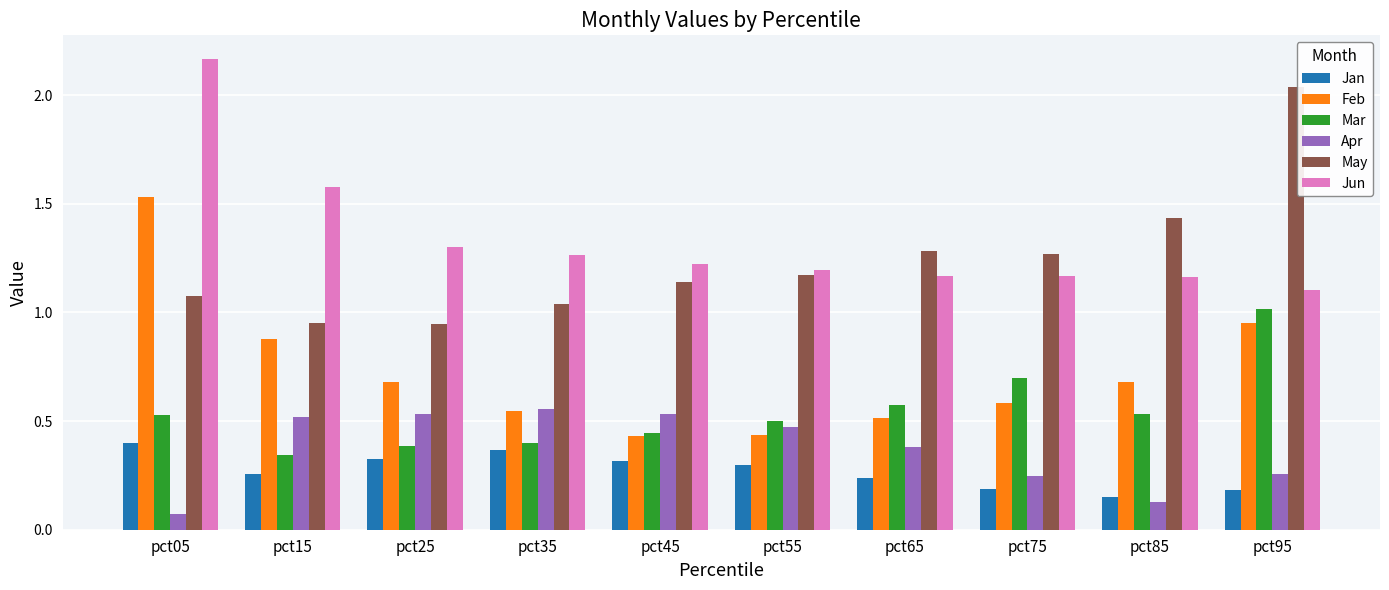

How many categories are shown in the chart?

10